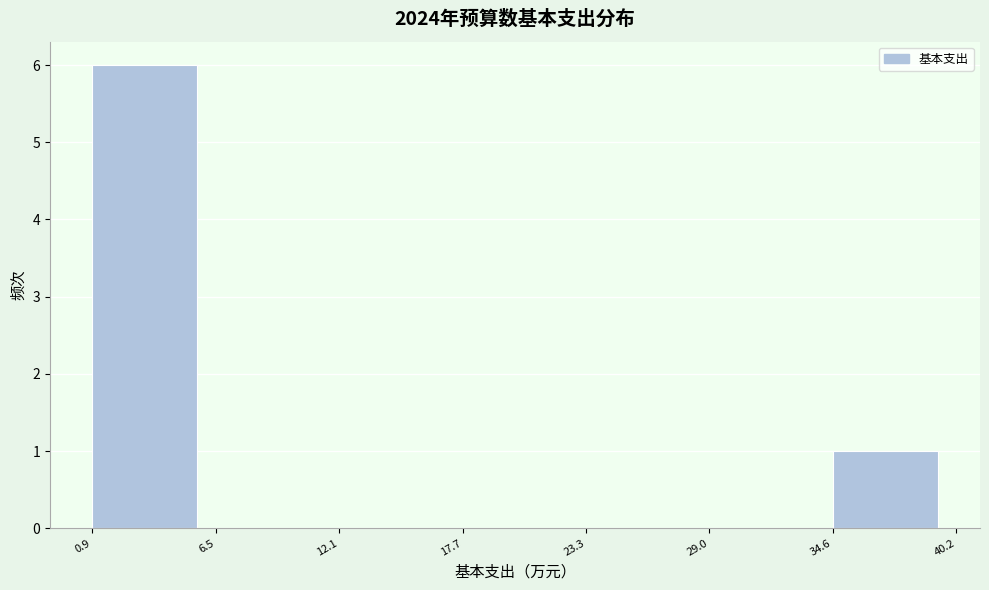

Which range on the x-axis has the tallest bar?

0.9 to 6.5